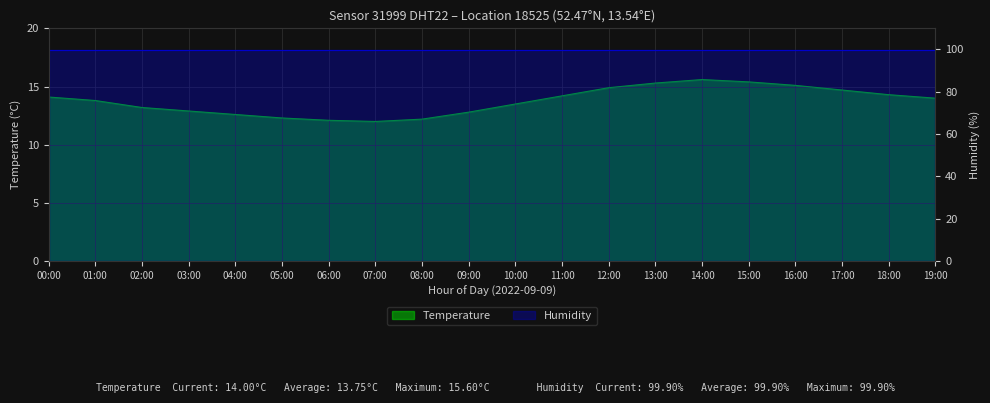

The value at 06:00 is 12.1. True or false?

True